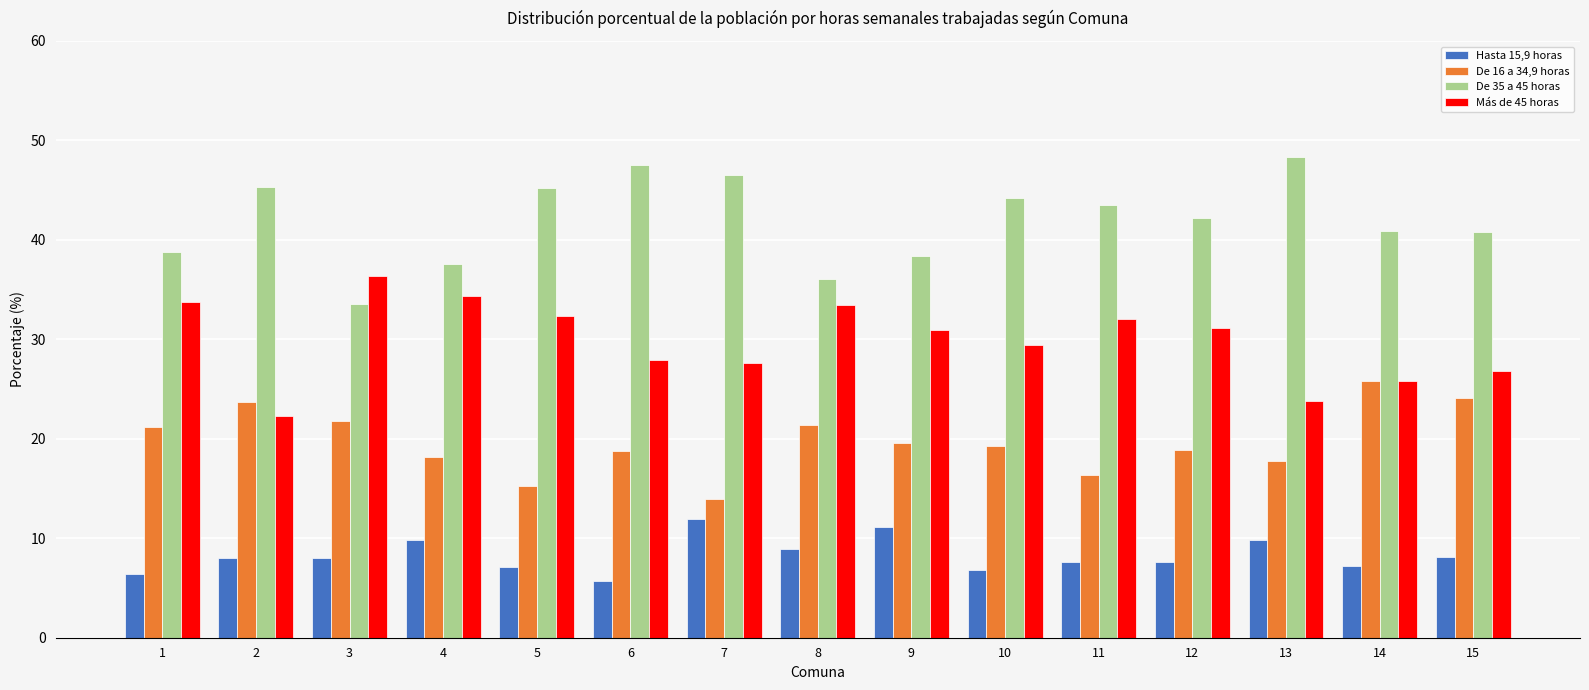

Rank the series by their maximum value, from lowest to highest.

Hasta 15,9 horas, De 16 a 34,9 horas, Más de 45 horas, De 35 a 45 horas